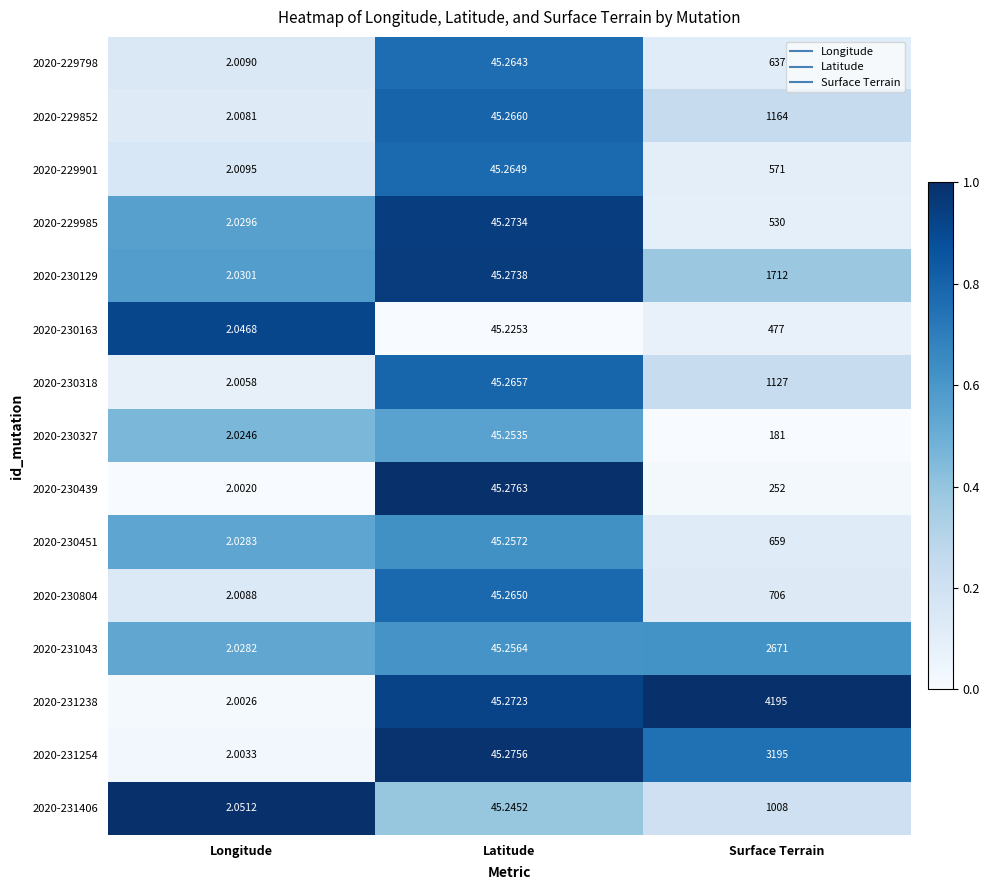

At which label does 2020-229901 first exceed 45?

Latitude